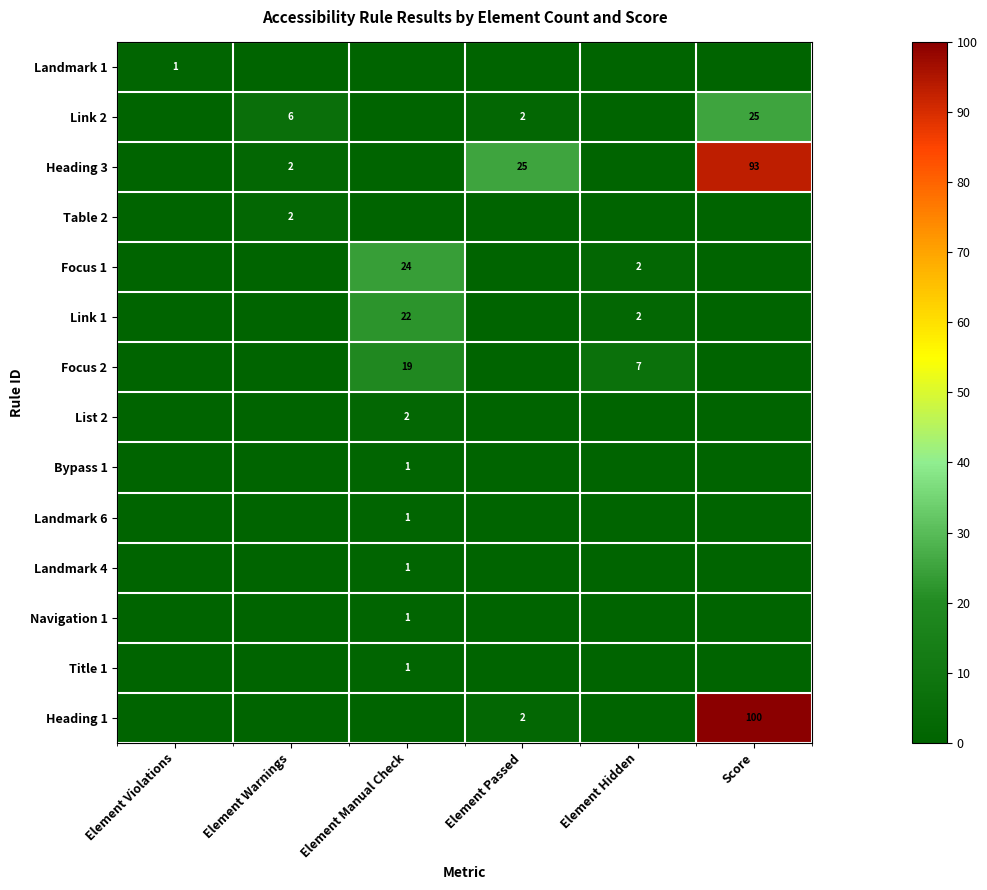

The Heading 1 series shows 2 at Element Passed. True or false?

True